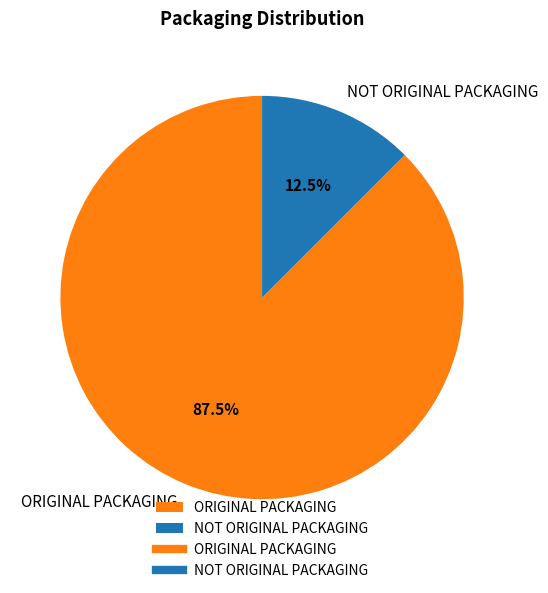

Count the number of slices in the pie.

2